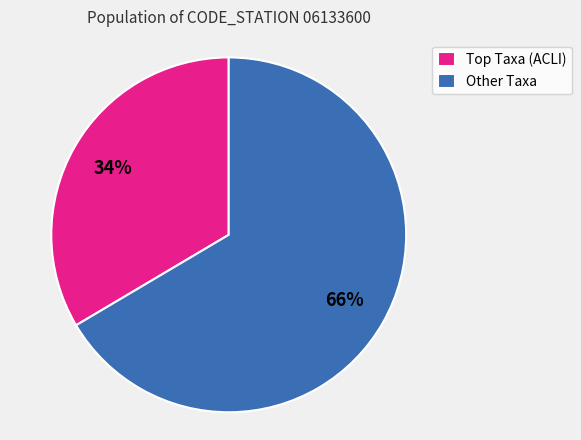

How many slices are in this pie chart?

2